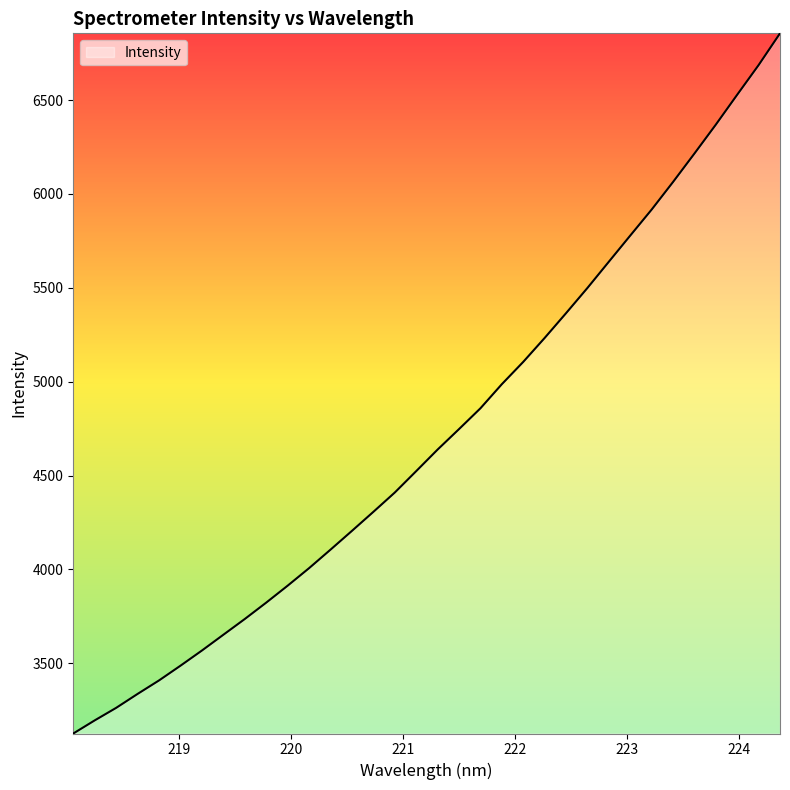

What is the maximum value shown in the chart?

6855.5